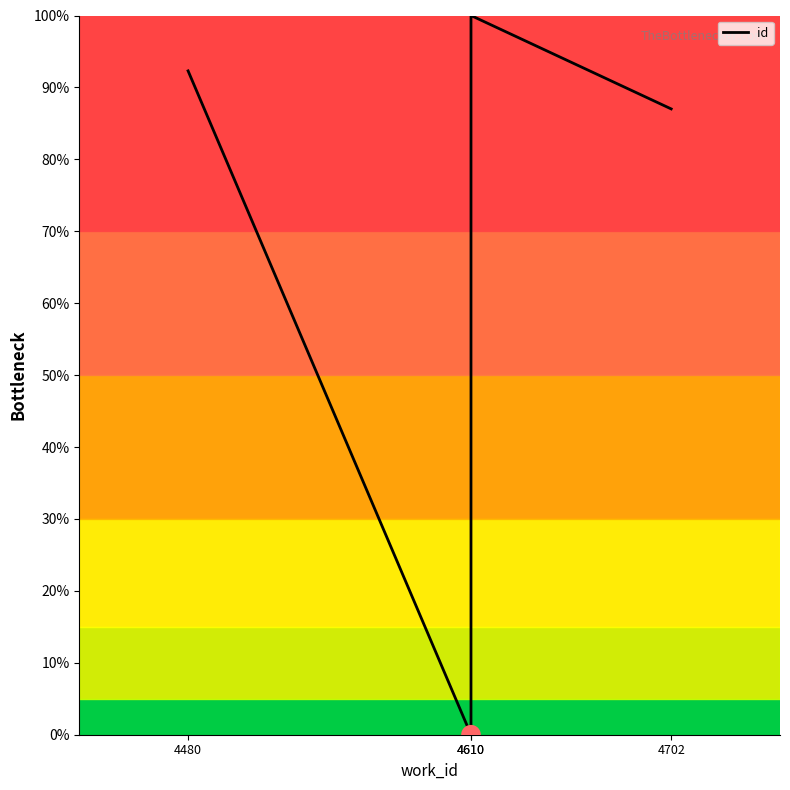

What is the change in value from 4610 to 4610?

+100.0